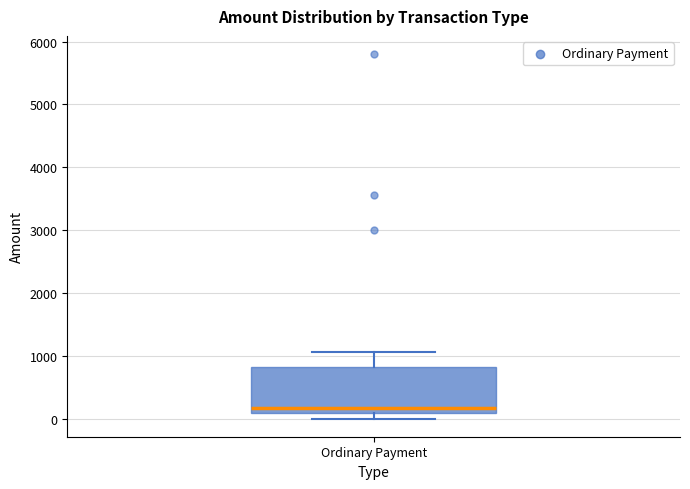

Read this box plot against the y-axis: the position of the median line, the range covered by the box, and the ends of both whiskers. The values are not printed on the chart, so give them approximately, as read against the axis.

median 200, box 100 to 800, whiskers 0 to 1100